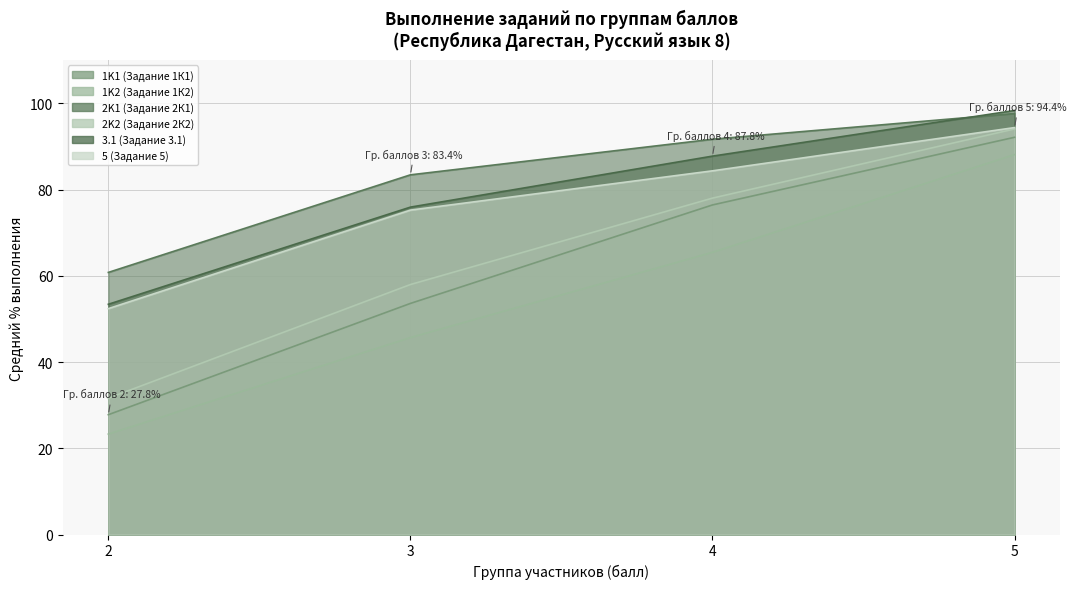

Is it true that 1K2 (Задание 1К2) equals 99.1 at 4?

False